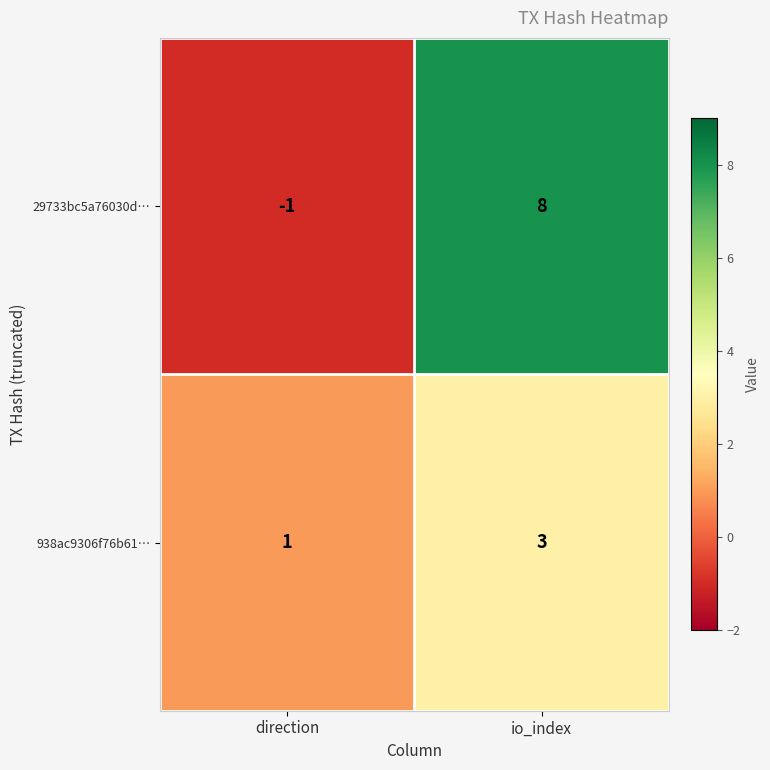

The 938ac9306f76b61… series shows 5 at io_index. True or false?

False